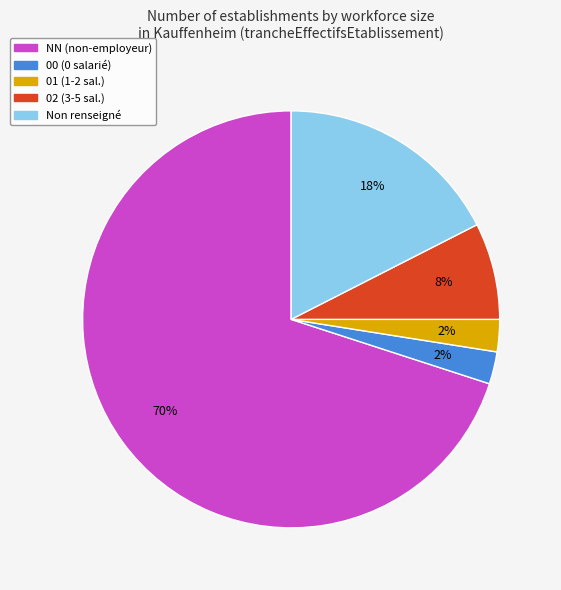

How many slices are in this pie chart?

5